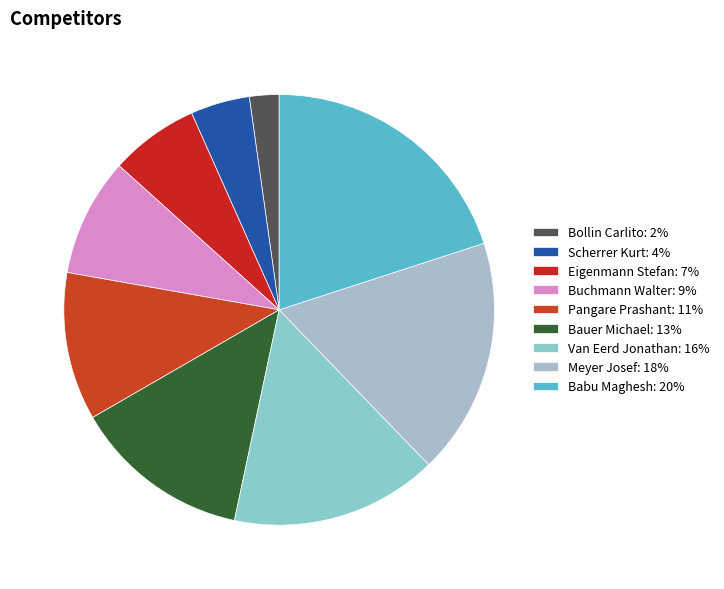

How many slices are in this pie chart?

9